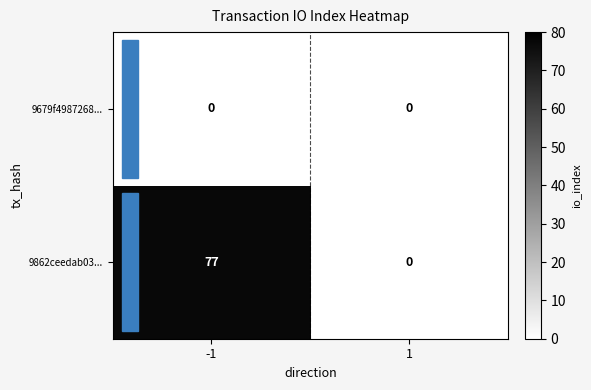

Count the number of categories in the chart.

2